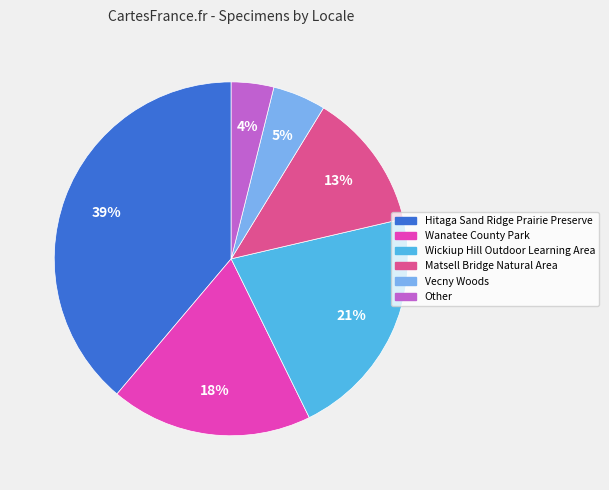

What is the ratio of the value at Matsell Bridge Natural Area to the value at Other?

3.2